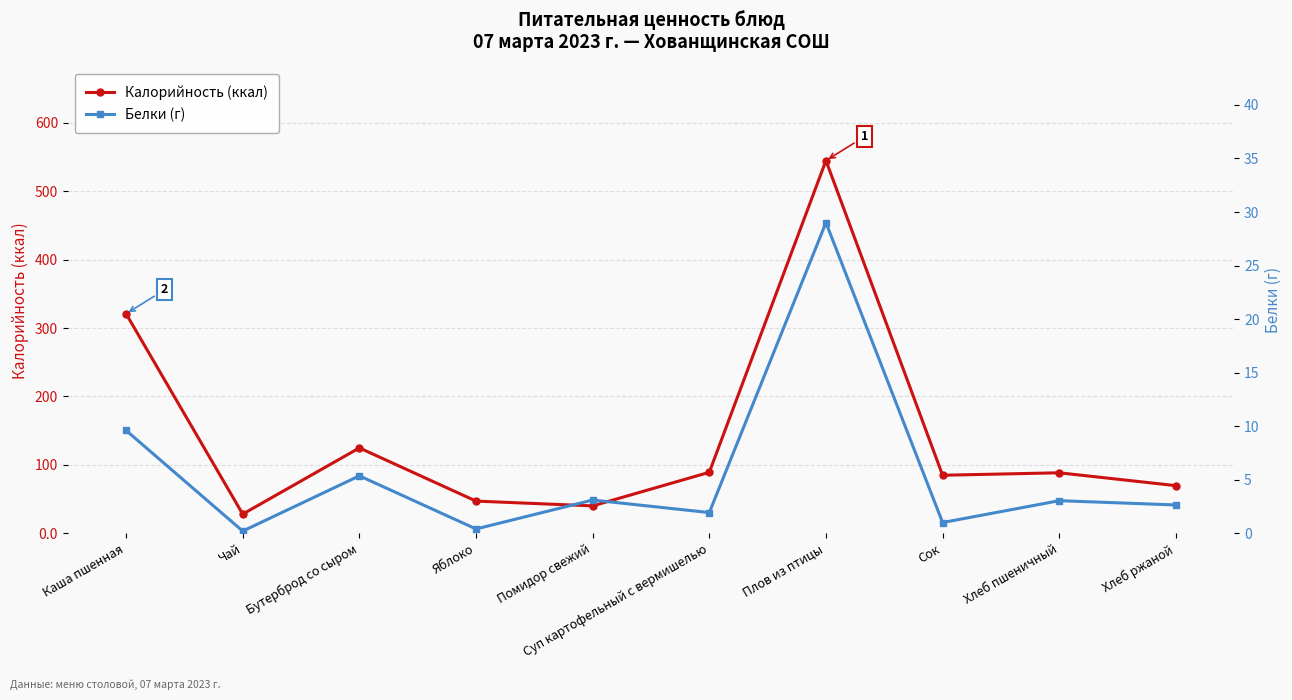

What is the sum of all Калорийность (ккал) values?

1437.8